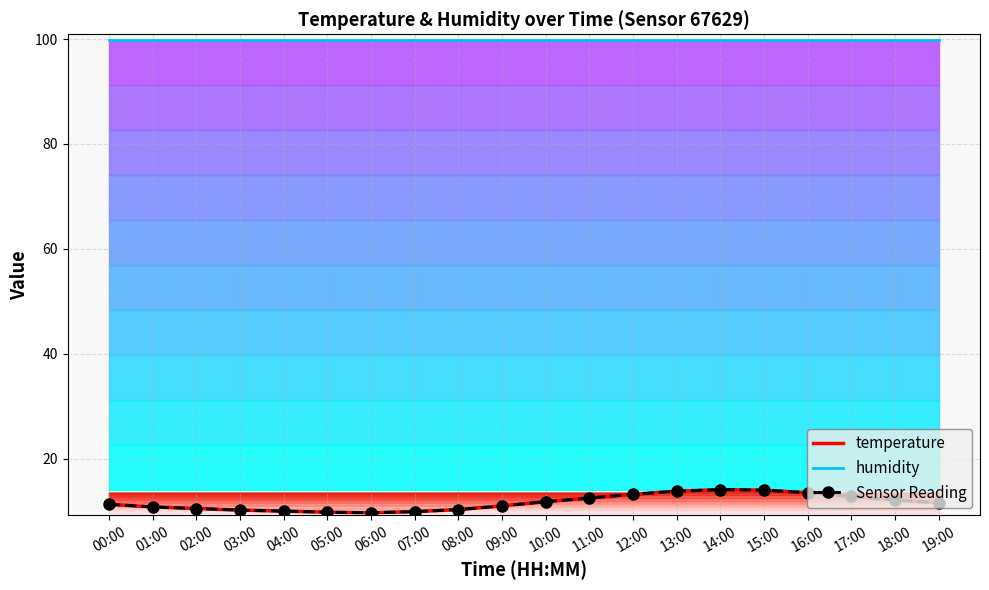

At which category is the sum across all series the highest?

14:00